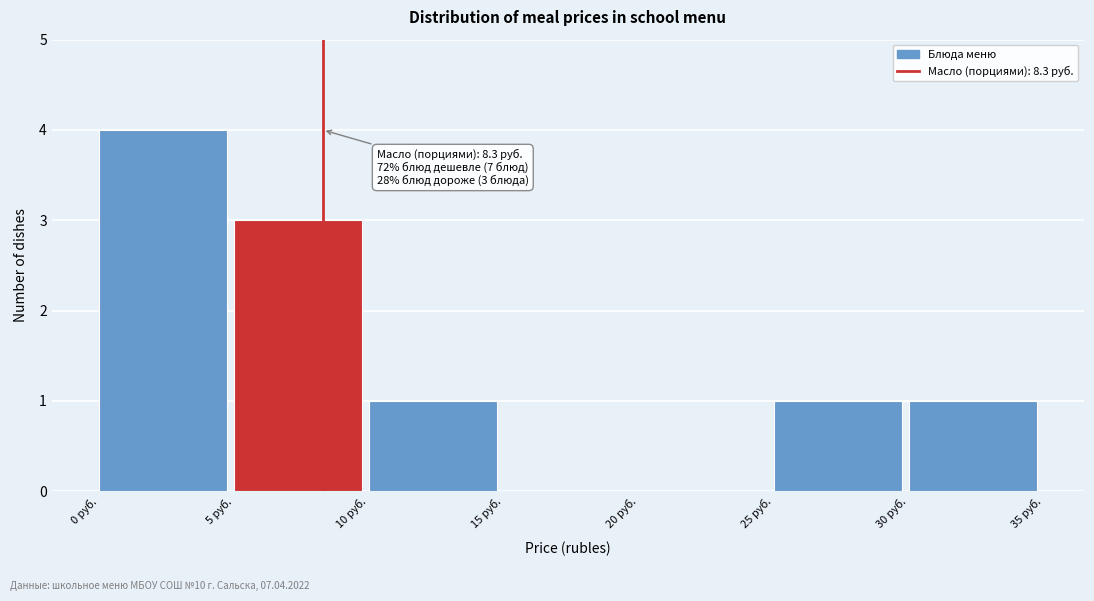

Which range on the x-axis has the tallest bar?

0 to 5